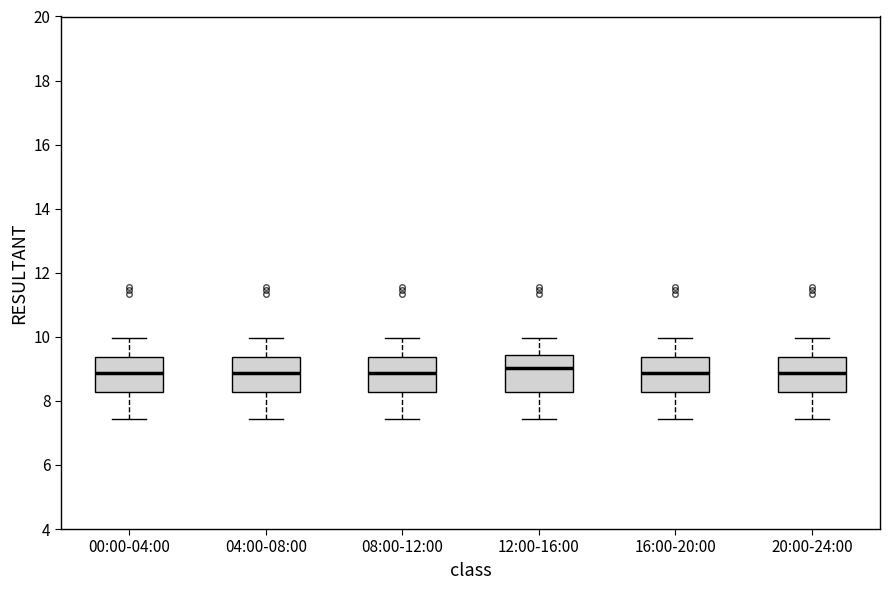

Reading left to right, transcribe this box plot: for each box, give where its median line is, the range the box spans, and where its two whiskers end, as read against the y-axis. The values are not printed on the chart, so give them approximately, as read against the axis.

00:00-04:00: median 8.8, box 8.2 to 9.4, whiskers 7.4 to 10.0
04:00-08:00: median 8.8, box 8.2 to 9.4, whiskers 7.4 to 10.0
08:00-12:00: median 8.8, box 8.2 to 9.4, whiskers 7.4 to 10.0
12:00-16:00: median 9.0, box 8.2 to 9.4, whiskers 7.4 to 10.0
16:00-20:00: median 8.8, box 8.2 to 9.4, whiskers 7.4 to 10.0
20:00-24:00: median 8.8, box 8.2 to 9.4, whiskers 7.4 to 10.0